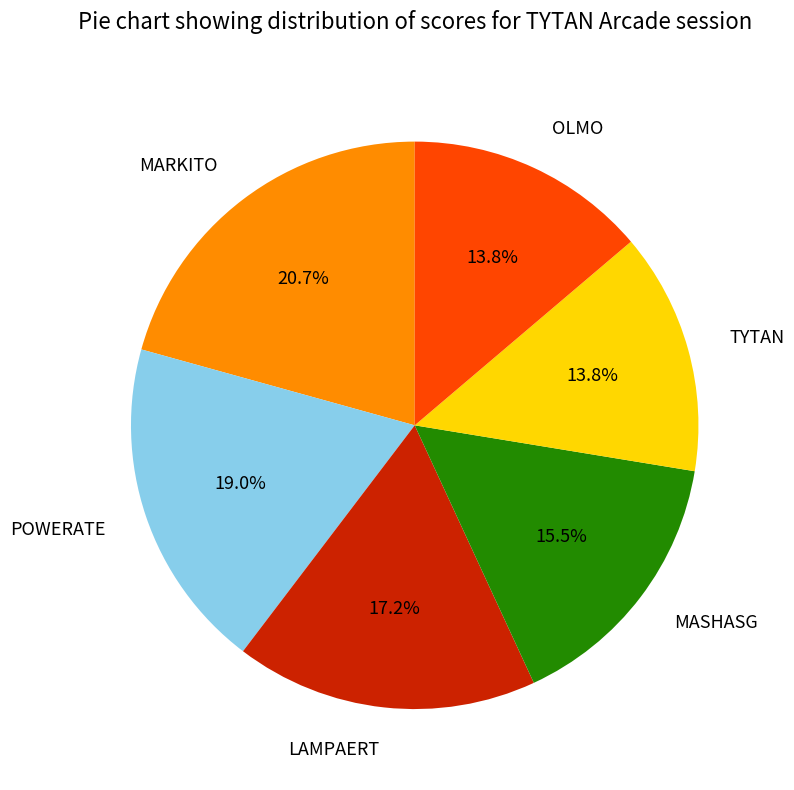

What is the ratio of the value at MARKITO to the value at LAMPAERT?

1.2